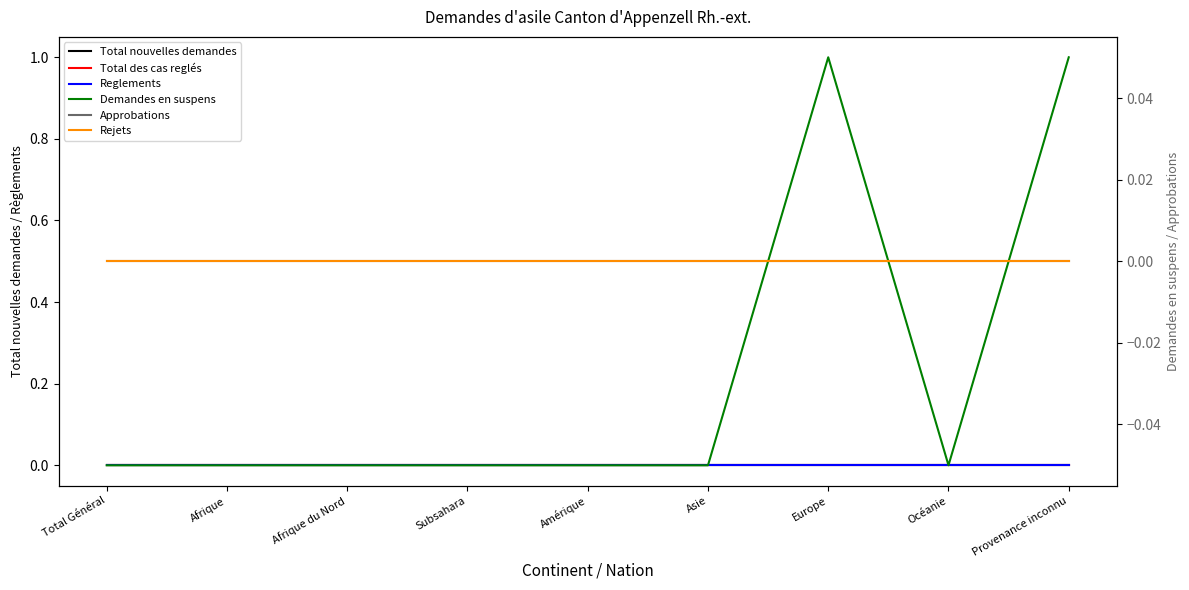

True or false: Total des cas reglés and Reglements intersect in this chart.

False